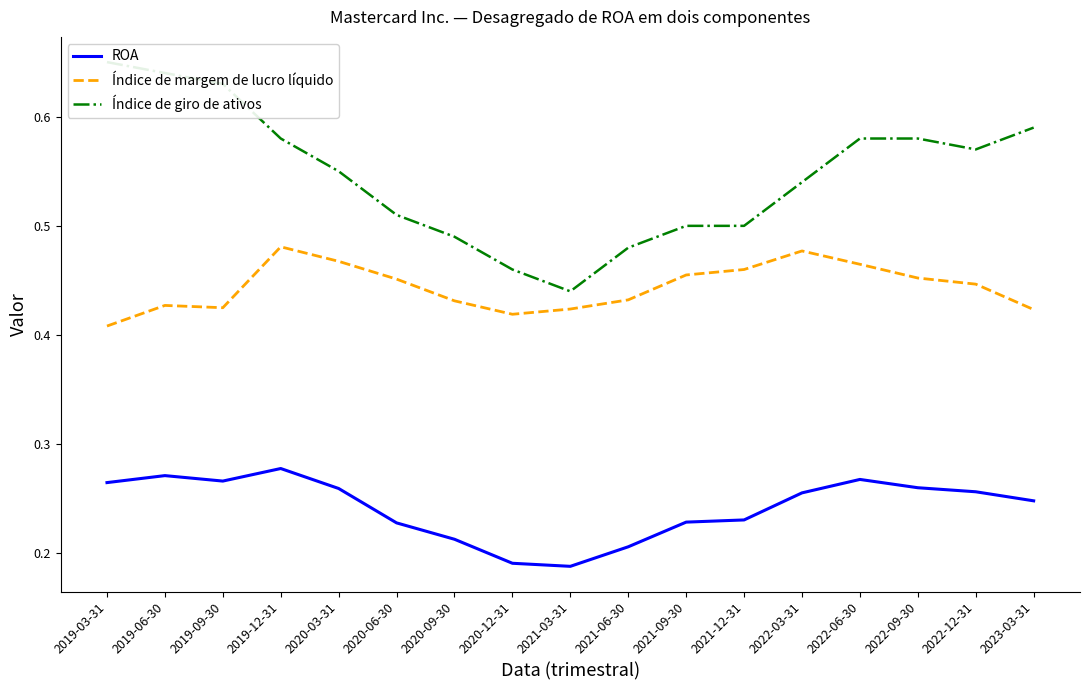

True or false: ROA and Índice de margem de lucro líquido intersect in this chart.

False